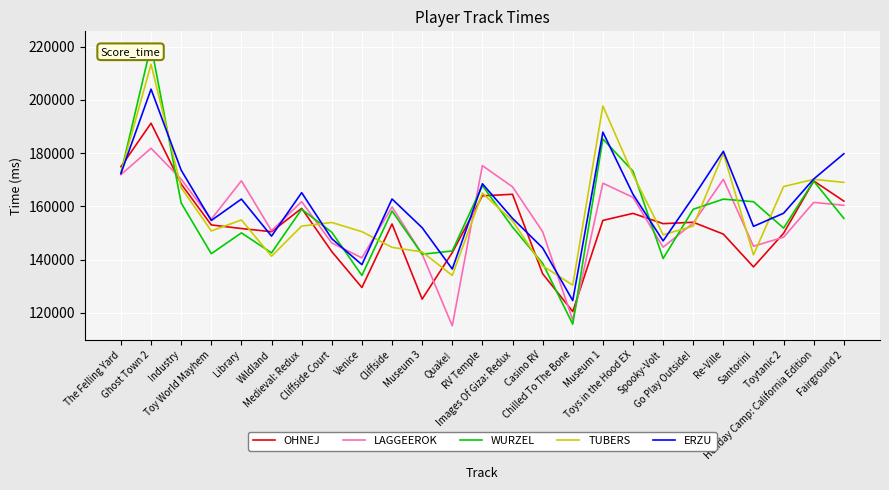

Which series has the largest total across all categories?

ERZU